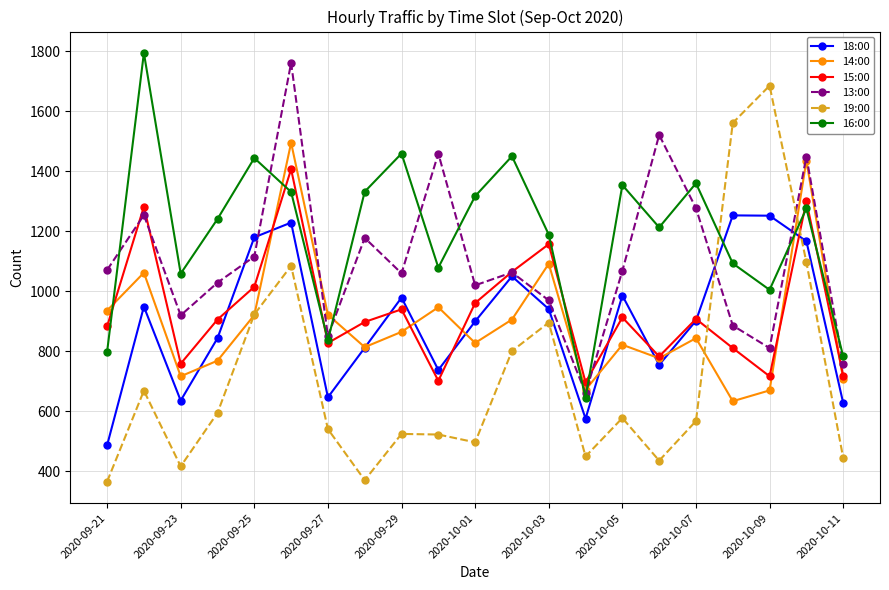

After their last crossing, which series has the higher values: 14:00 or 19:00?

14:00